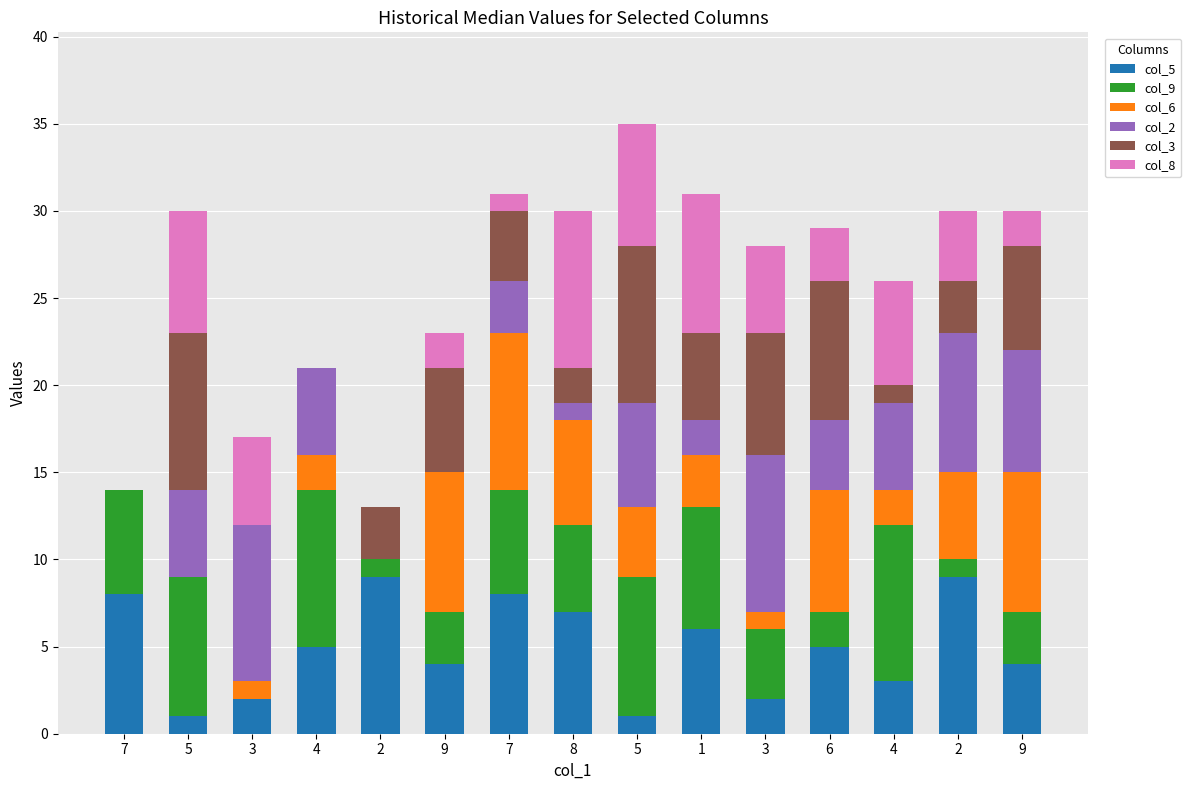

What are all the series names shown in the legend?

col_5, col_9, col_6, col_2, col_3, col_8